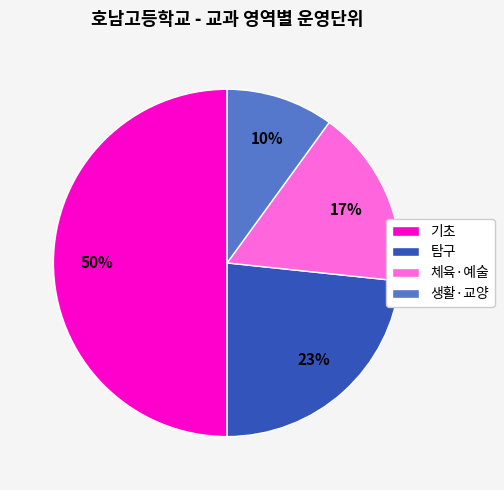

How many segments does this pie chart have?

4